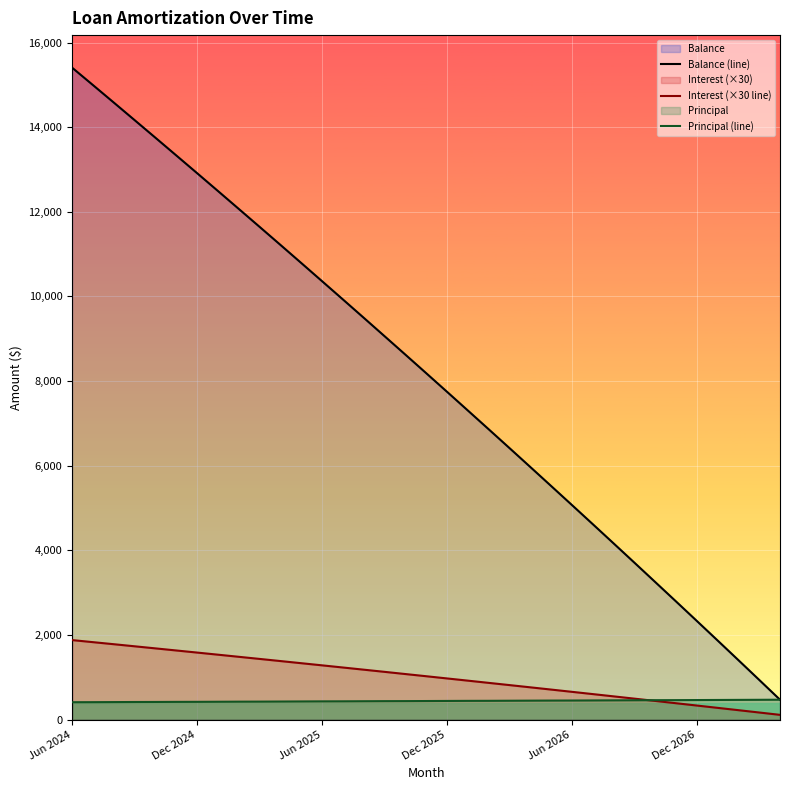

At which category does the chart reach its peak across all series?

Jun 2024